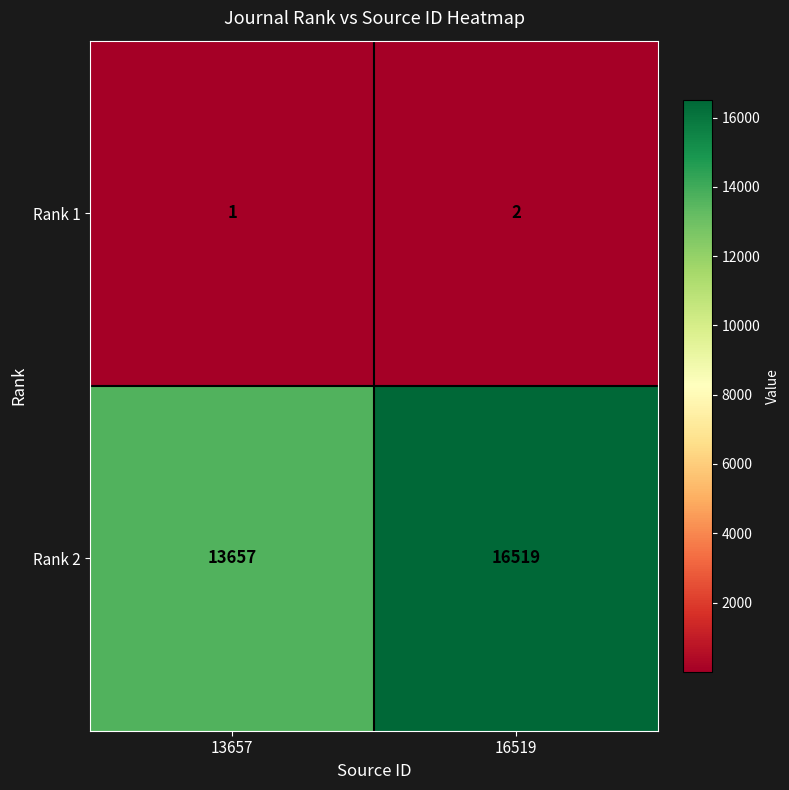

Count the number of categories in the chart.

2